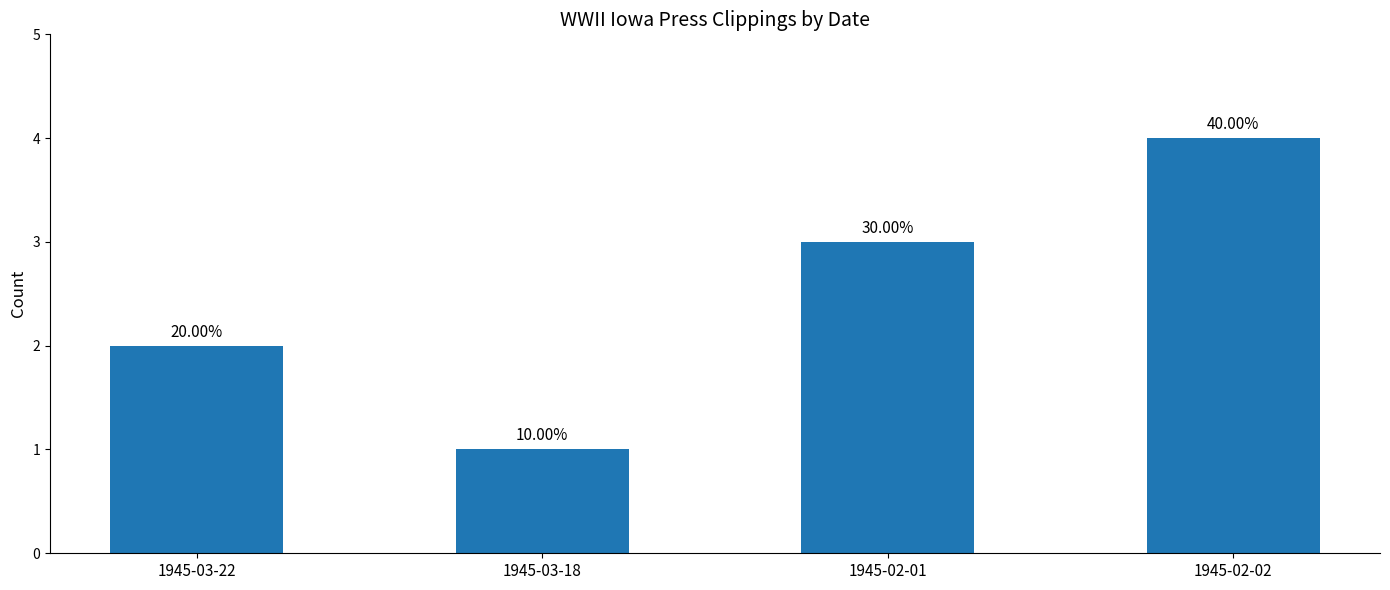

List the labels in order of value, smallest first.

1945-03-18, 1945-03-22, 1945-02-01, 1945-02-02